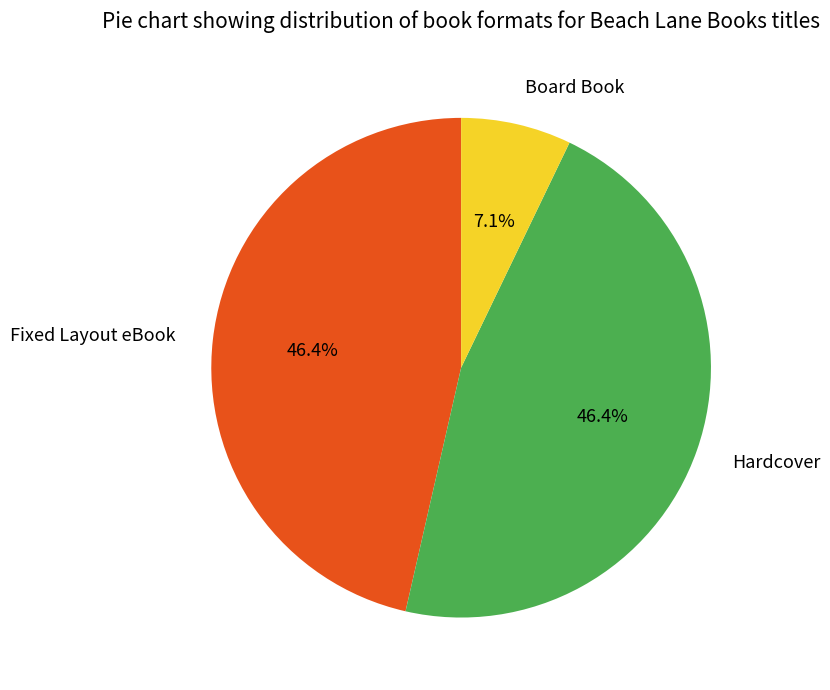

Is it true that Fixed Layout eBook is 41% of the pie?

False